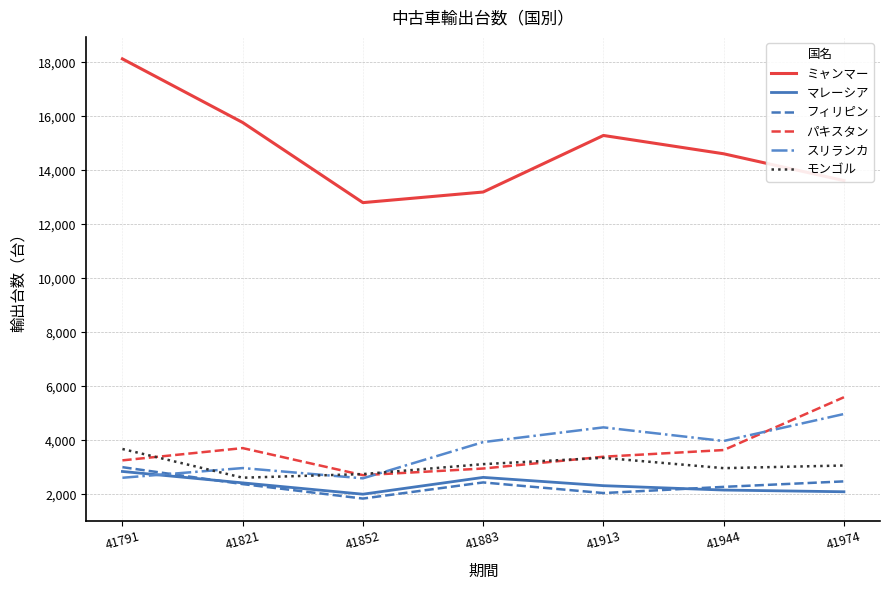

The value of ミャンマー at 41883 is 13193. True or false?

True